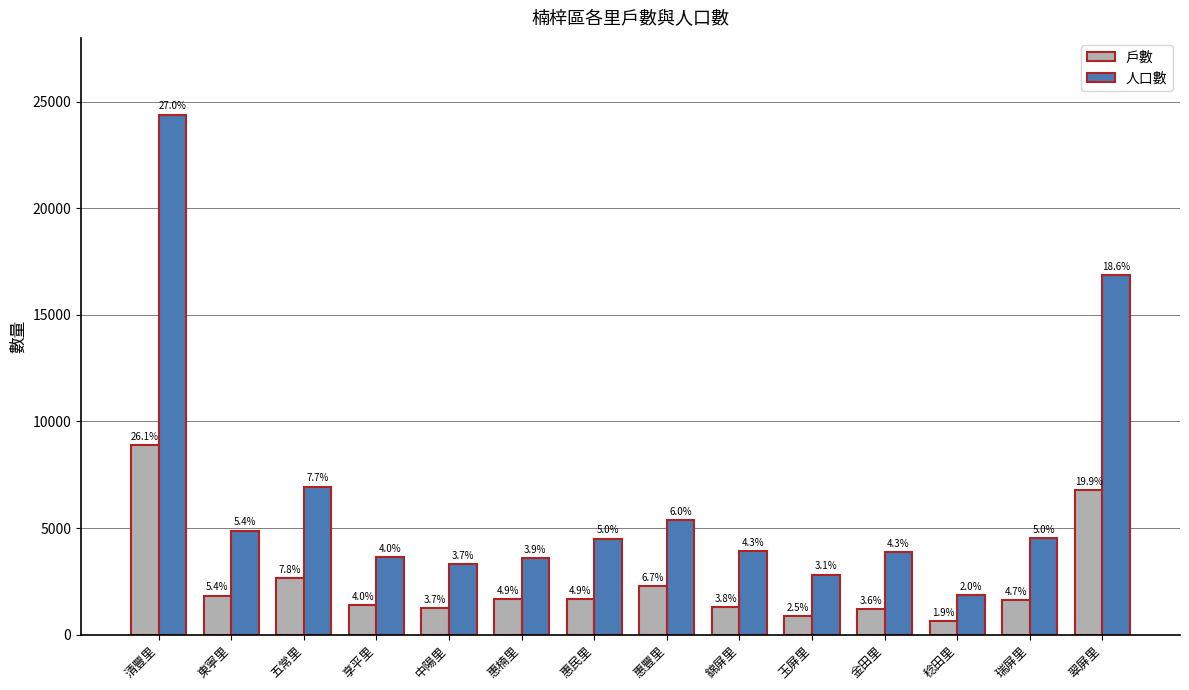

What is the highest value of the 戶數 series?

8882